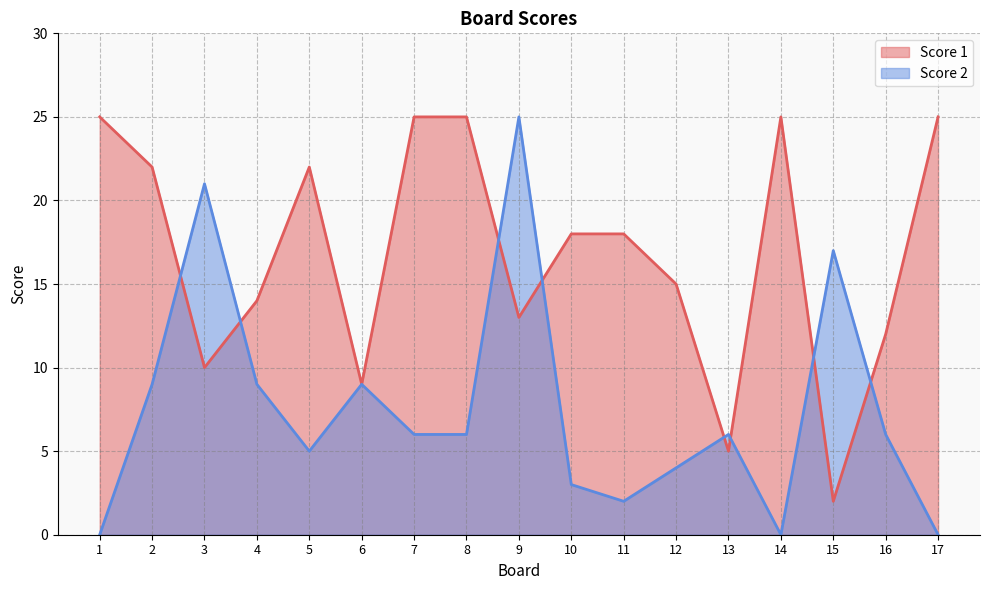

Is the value of Score 1 at 11 greater than the value of Score 2 at 6?

Yes